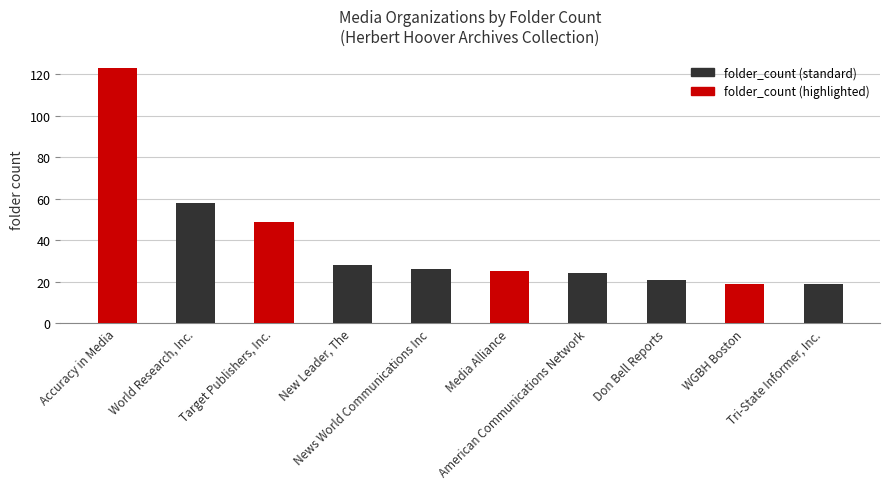

What is the change in value from American Communications Network to Don Bell Reports?

-3